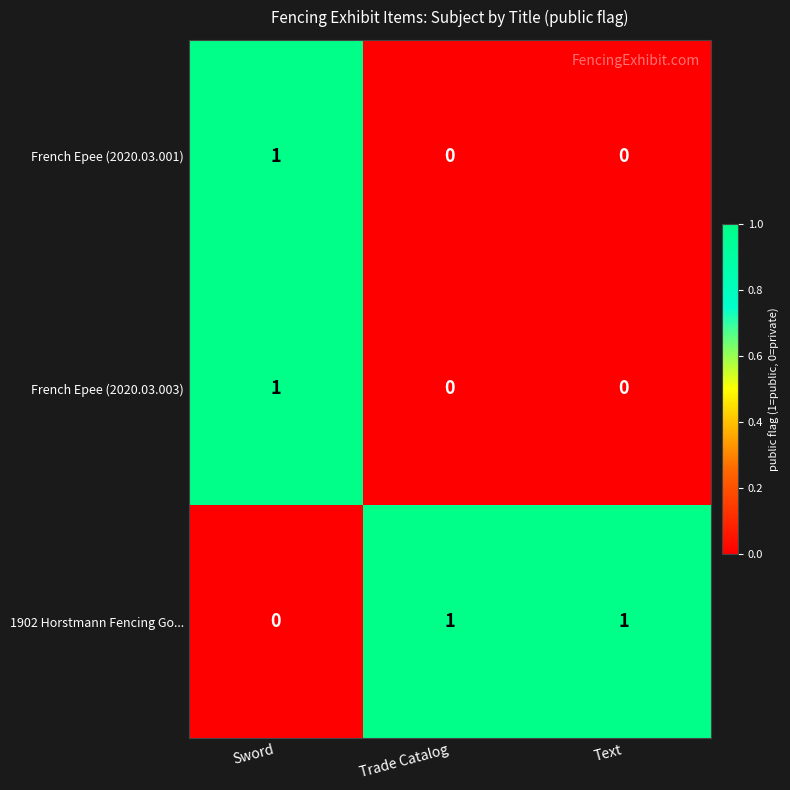

Which category has the highest value in the French Epee (2020.03.003) series?

Sword